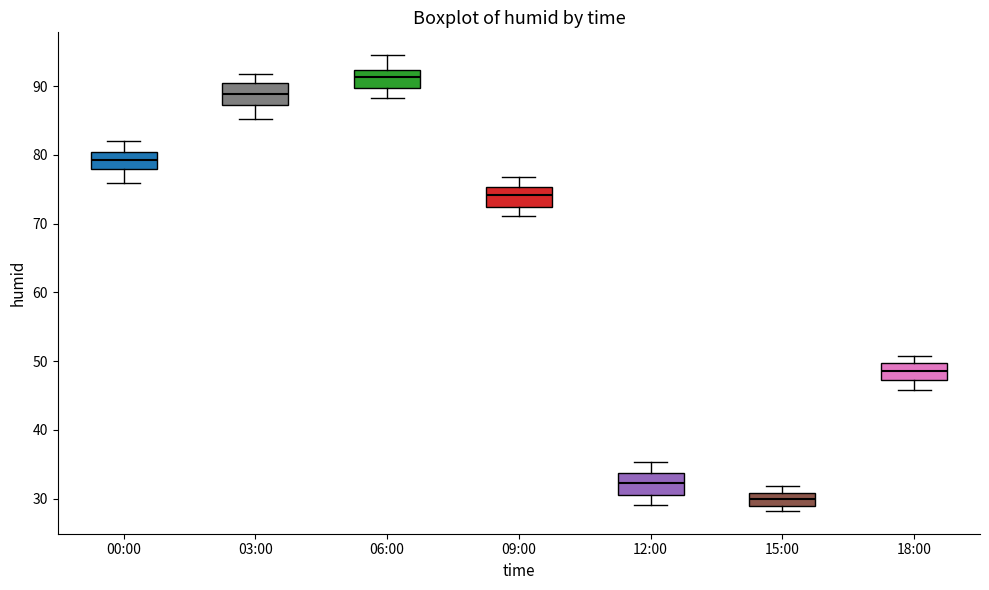

Reading left to right, transcribe this box plot: for each box, give where its median line is, the range the box spans, and where its two whiskers end, as read against the y-axis. The values are not printed on the chart, so give them approximately, as read against the axis.

00:00: median 79, box 78 to 80, whiskers 76 to 82
03:00: median 89, box 87 to 90, whiskers 85 to 92
06:00: median 91, box 90 to 92, whiskers 88 to 95
09:00: median 74, box 72 to 75, whiskers 71 to 77
12:00: median 32, box 31 to 34, whiskers 29 to 35
15:00: median 30, box 29 to 31, whiskers 28 to 32
18:00: median 49, box 47 to 50, whiskers 46 to 51